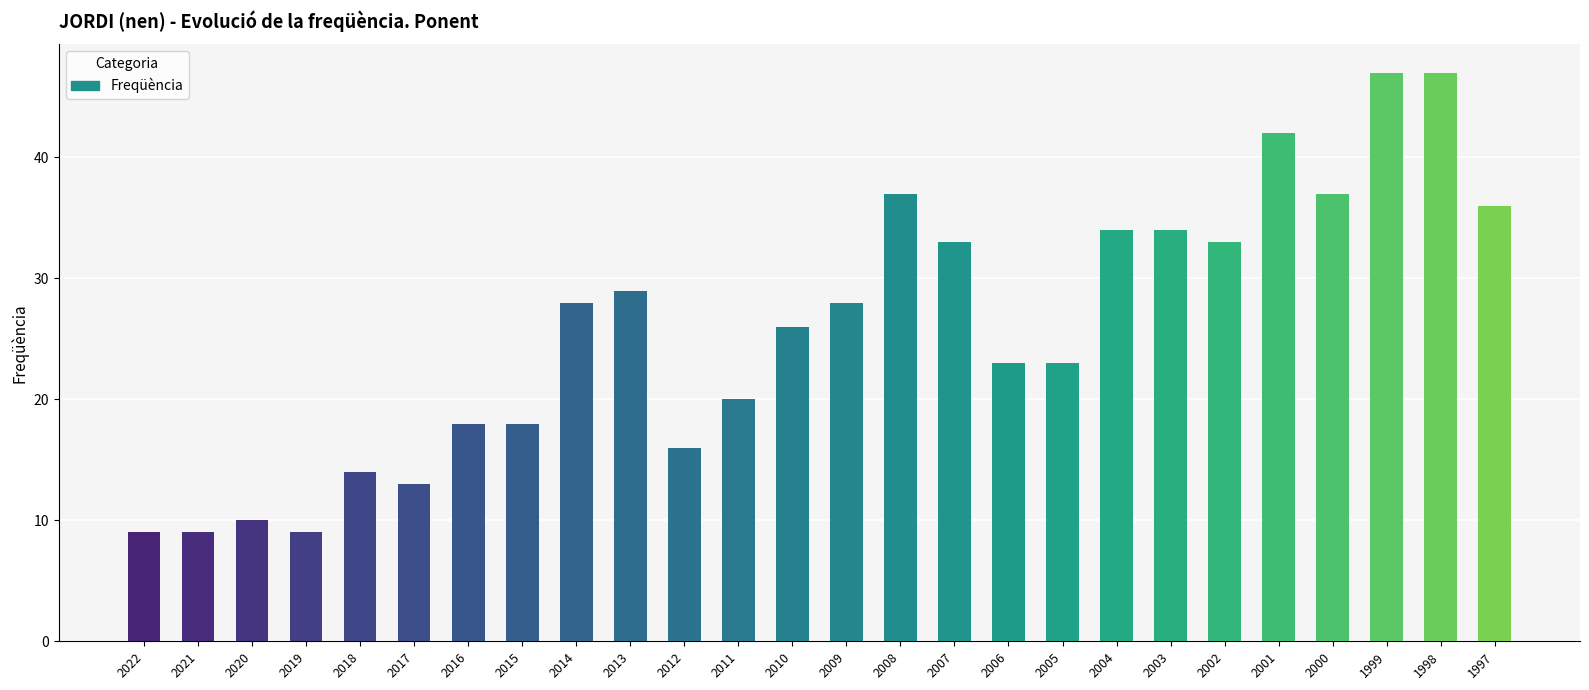

What is the value of the 10th bar from the left?

29